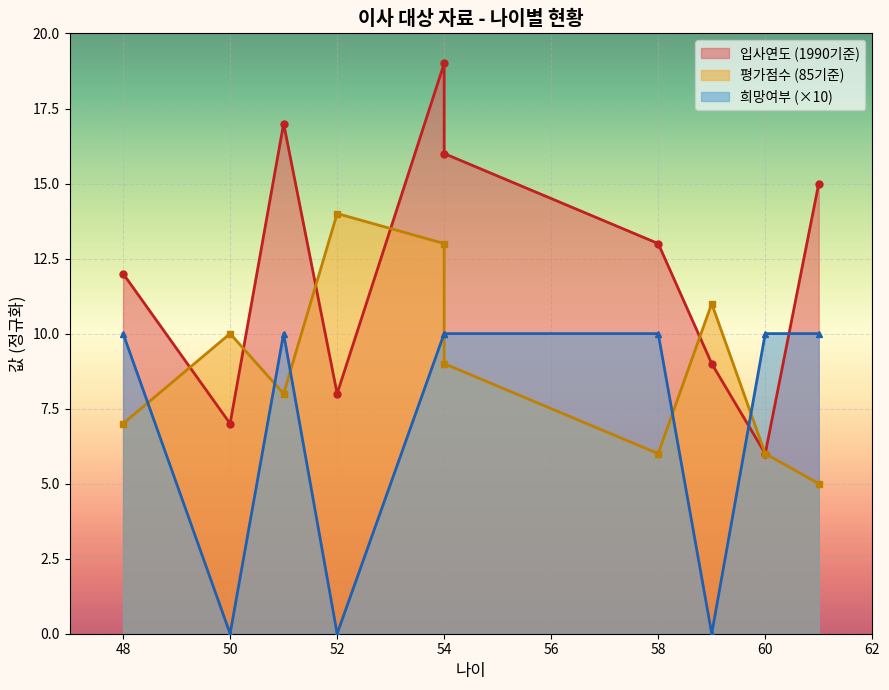

The value of 입사연도 at 61 is 15. True or false?

True